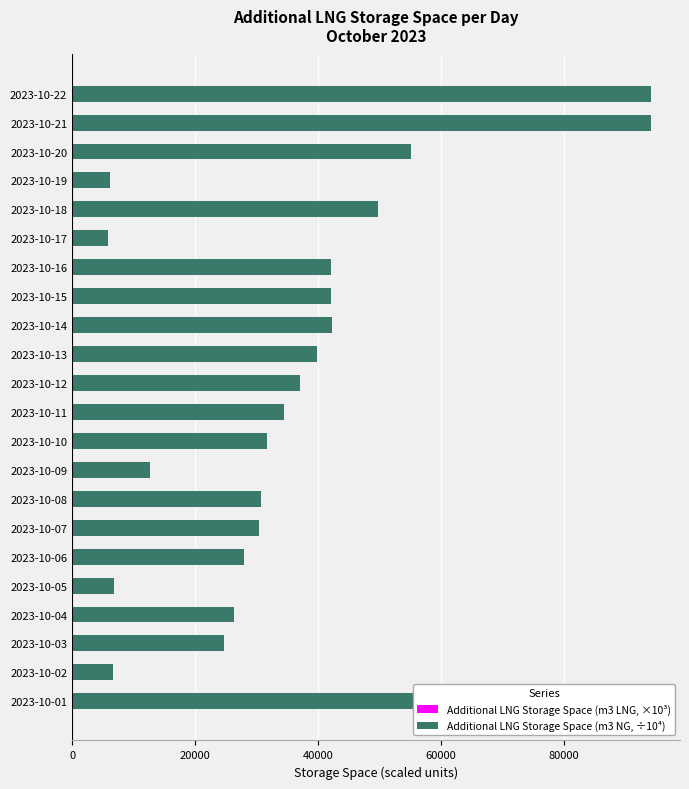

Which series has the largest range (max minus min)?

Additional LNG Storage Space (m3 NG, ÷10⁴)